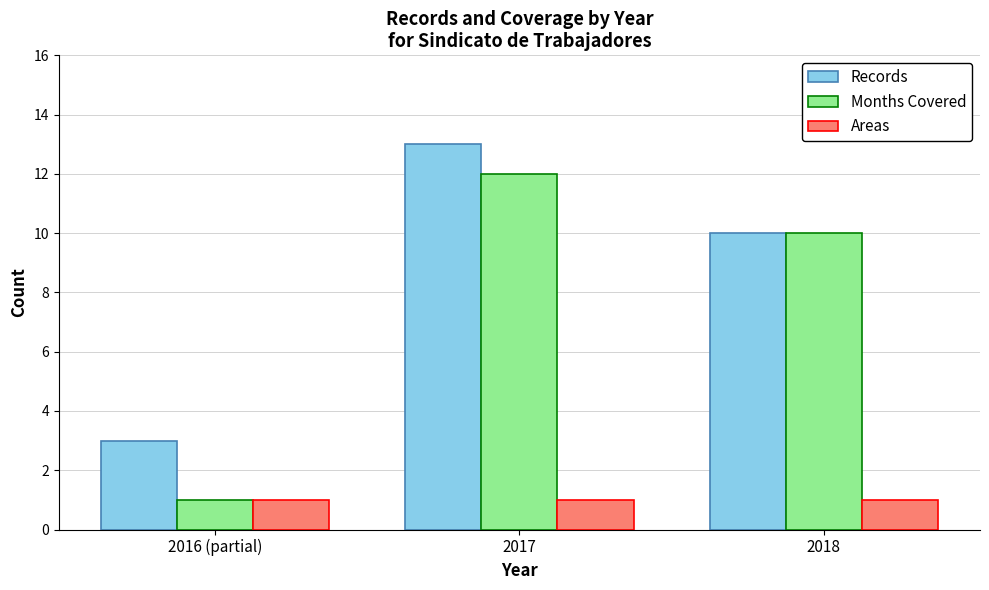

What is the difference between the maximum and minimum values in the Months Covered series?

11